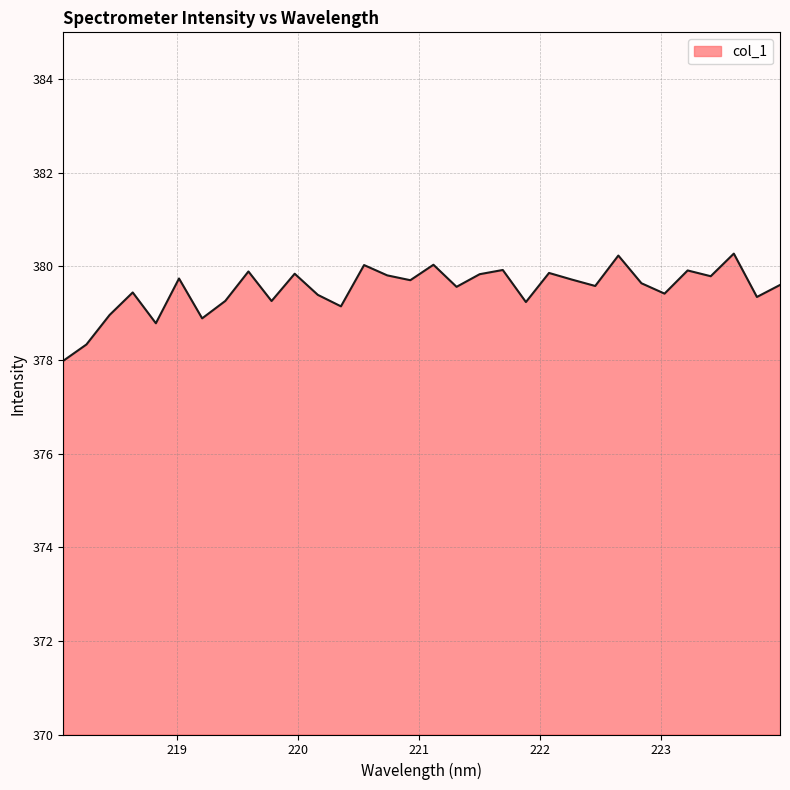

What is the smallest value displayed?

378.0